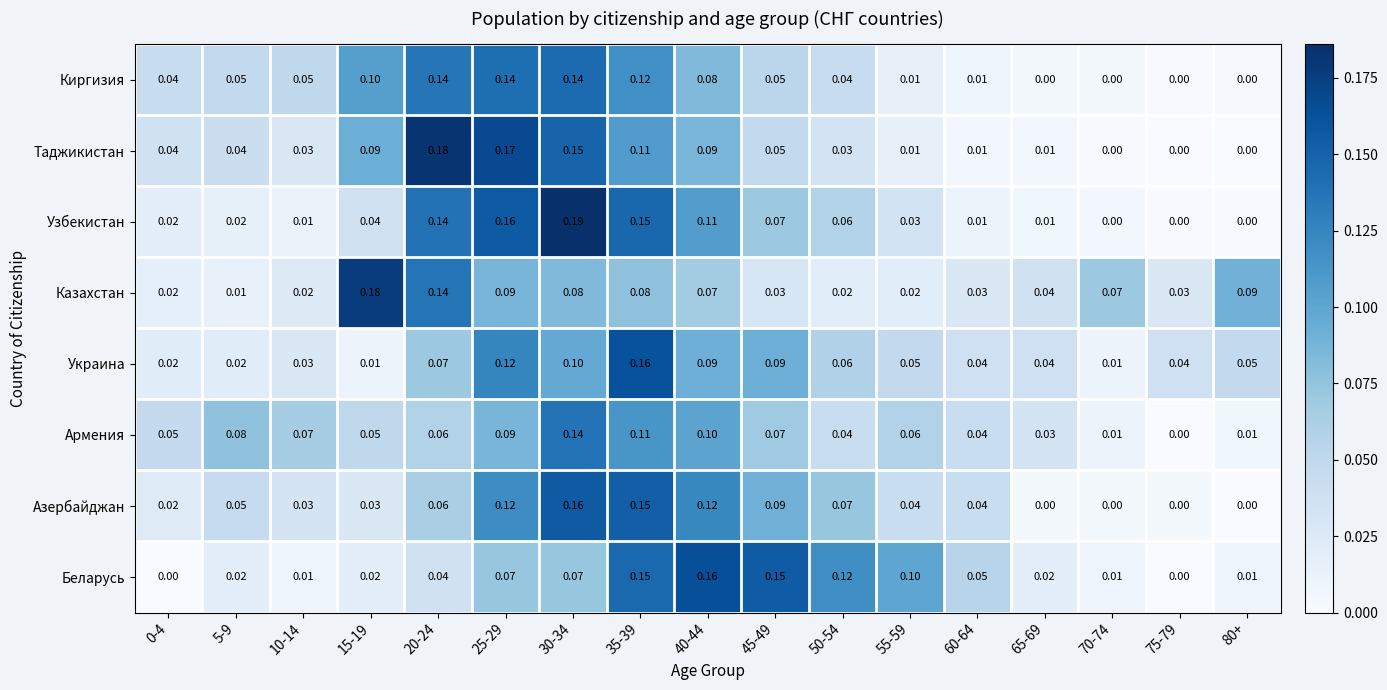

Which series has the widest spread of values?

Узбекистан